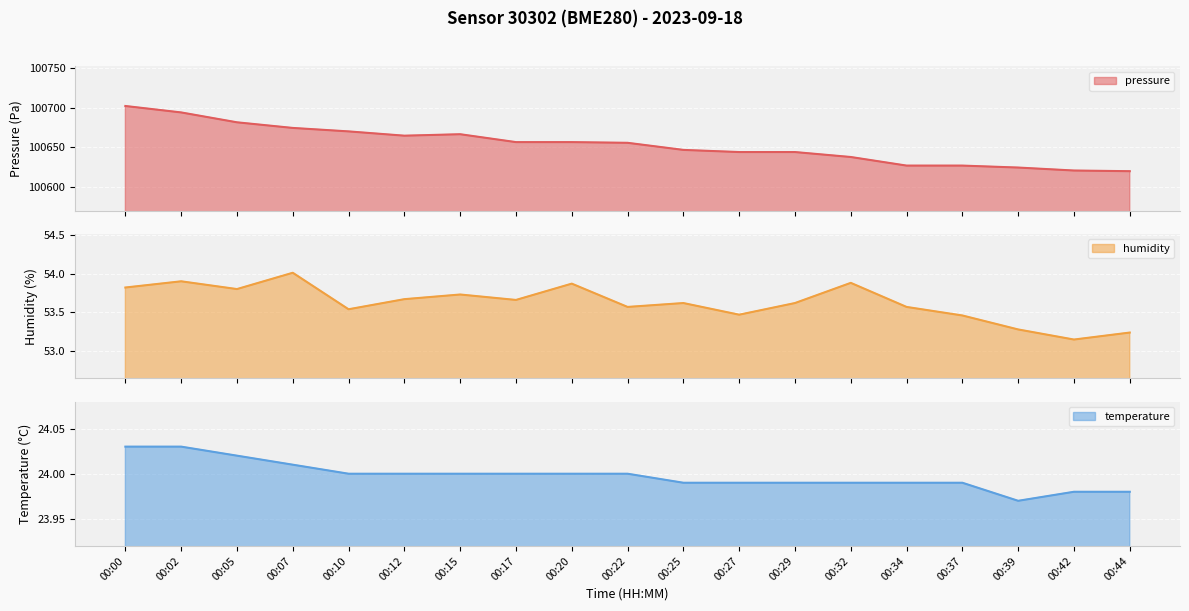

At which category is the sum across all series the highest?

00:00